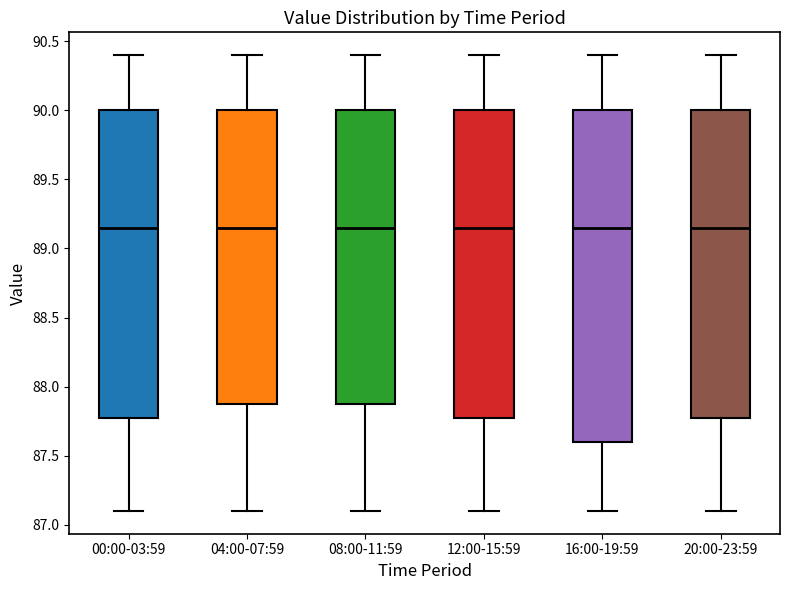

Reading left to right, read every box against the y-axis: the position of its median line, the range the box covers, and the ends of its whiskers. The values are not printed on the chart, so give them approximately, as read against the axis.

00:00-03:59: median 89.15, box 87.80 to 90.00, whiskers 87.10 to 90.40
04:00-07:59: median 89.15, box 87.90 to 90.00, whiskers 87.10 to 90.40
08:00-11:59: median 89.15, box 87.90 to 90.00, whiskers 87.10 to 90.40
12:00-15:59: median 89.15, box 87.80 to 90.00, whiskers 87.10 to 90.40
16:00-19:59: median 89.15, box 87.60 to 90.00, whiskers 87.10 to 90.40
20:00-23:59: median 89.15, box 87.80 to 90.00, whiskers 87.10 to 90.40